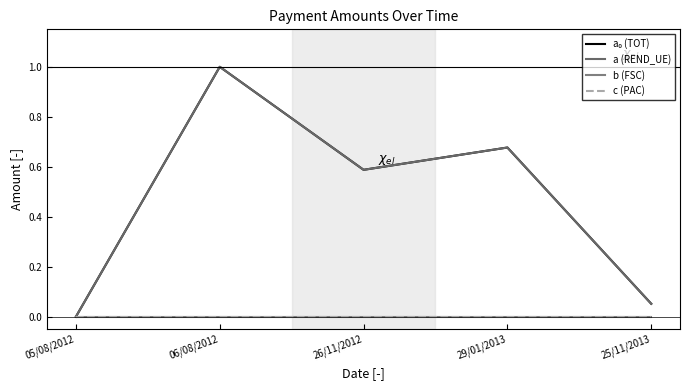

Reading left to right, extract all data points from this chart.

a₀ (TOT): 05/08/2012=0.0	06/08/2012=1.0	26/11/2012=0.6	29/01/2013=0.7	25/11/2013=0.1
a (REND_UE): 05/08/2012=0.0	06/08/2012=1.0	26/11/2012=0.6	29/01/2013=0.7	25/11/2013=0.1
b (FSC): 05/08/2012=0.0	06/08/2012=0.0	26/11/2012=0.0	29/01/2013=0.0	25/11/2013=0.0
c (PAC): 05/08/2012=0.0	06/08/2012=0.0	26/11/2012=0.0	29/01/2013=0.0	25/11/2013=0.0